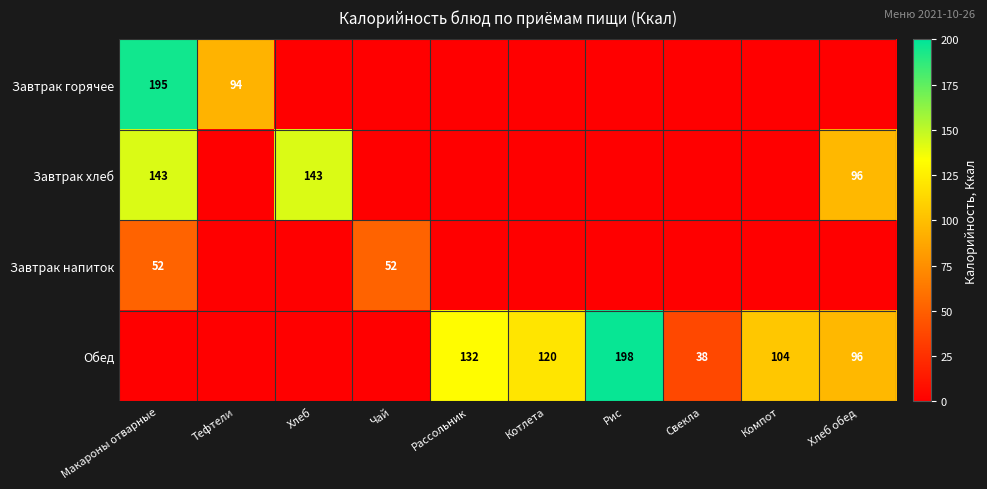

The Завтрак хлеб series shows 96 at Хлеб обед. True or false?

True